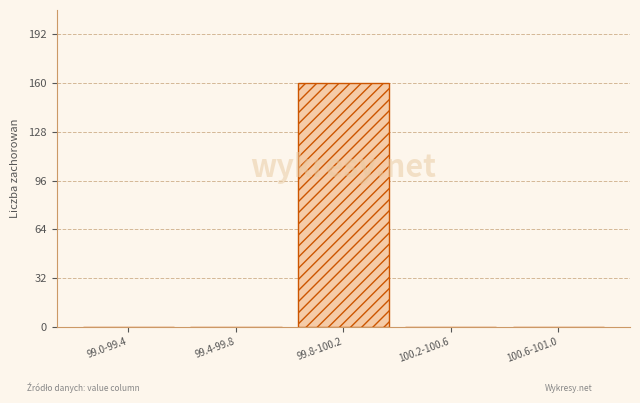

Reading left to right, list all the values displayed in this chart.

99.0-99.4=0	99.4-99.8=0	99.8-100.2=160	100.2-100.6=0	100.6-101.0=0